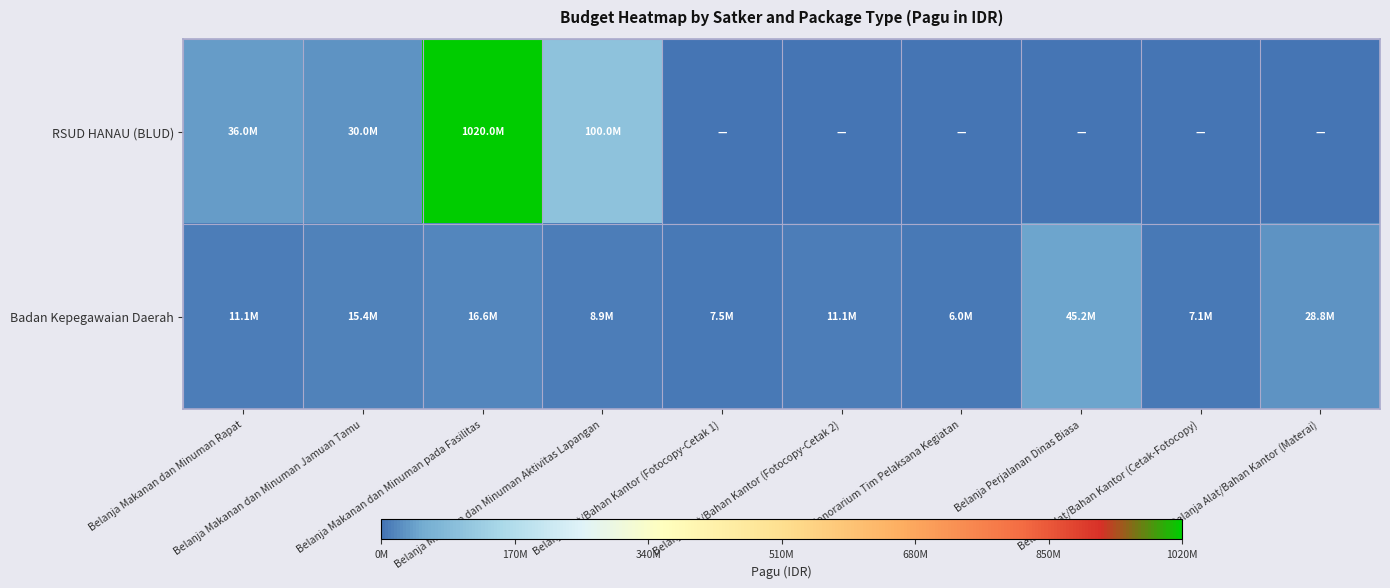

At which category is the sum across all series the highest?

Belanja Makanan dan Minuman pada Fasilitas